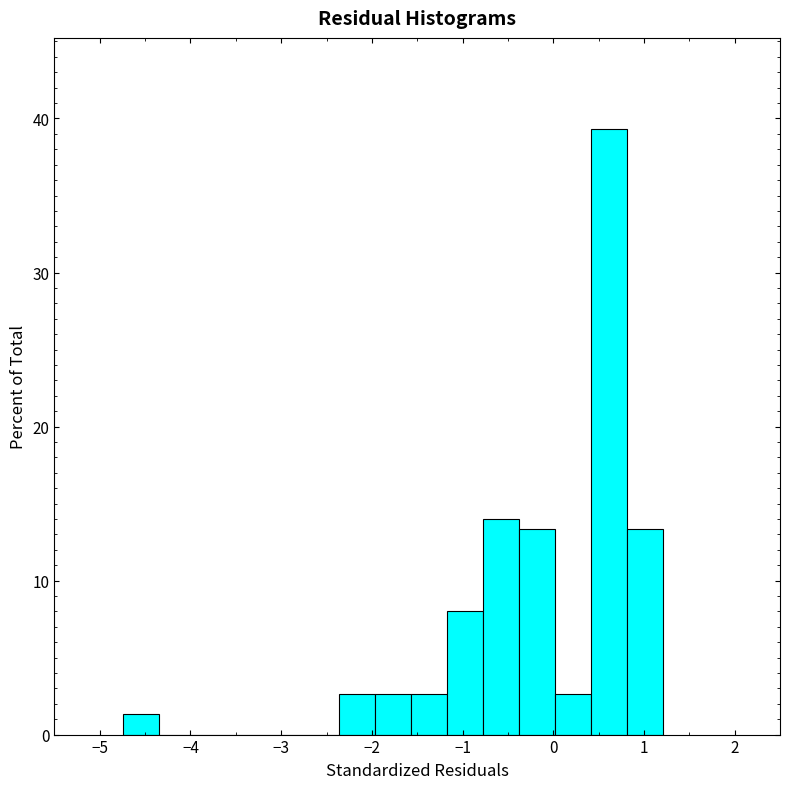

Read against the x-axis, roughly where is the centre of the tallest bar?

0.6